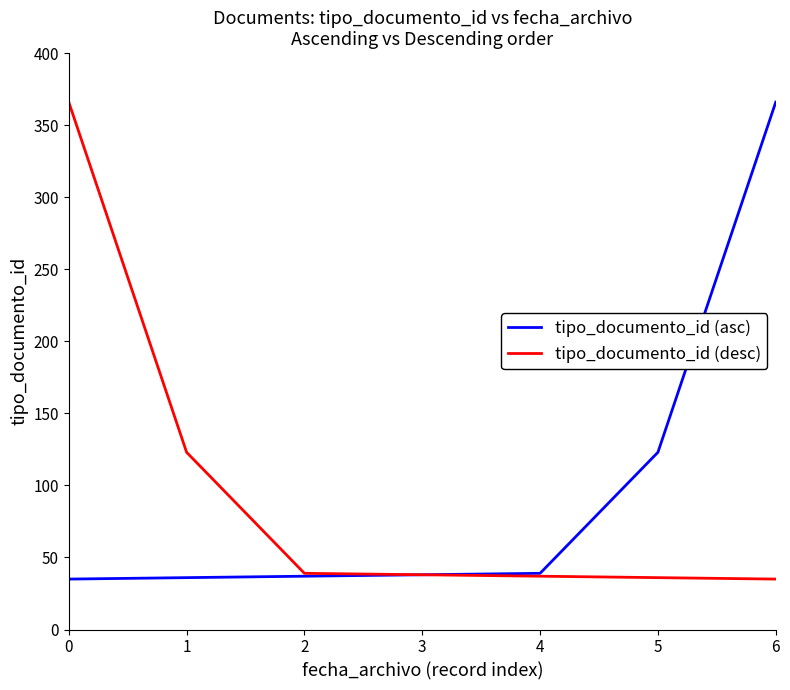

At how many categories does at least one series exceed 161?

2